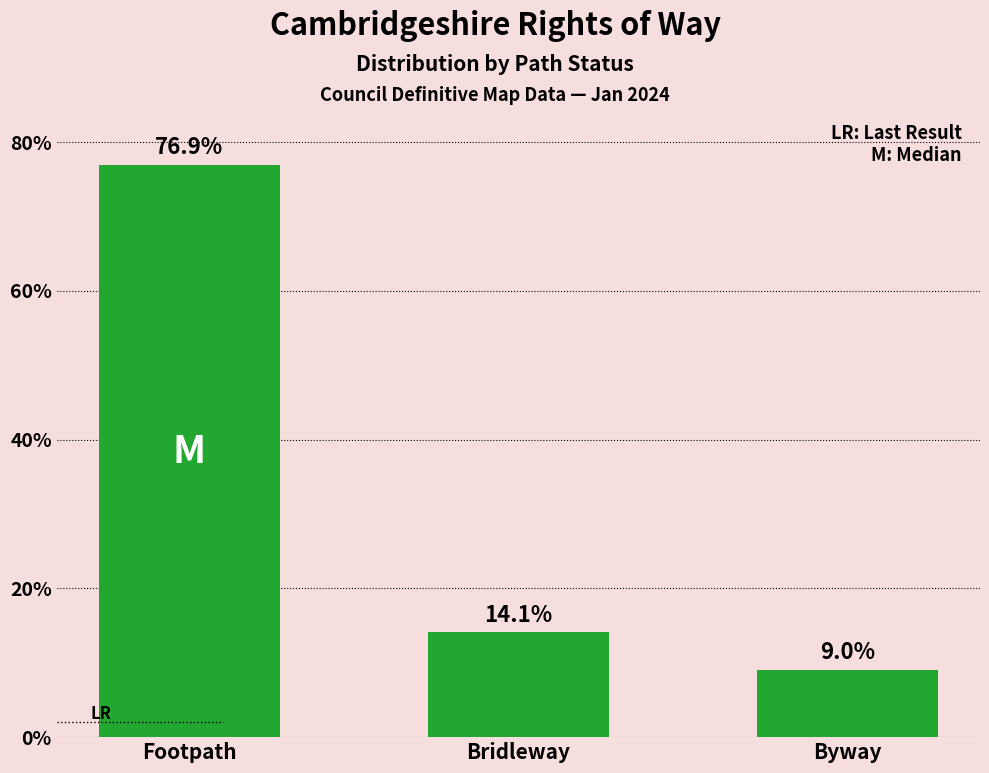

What is the change in value from Footpath to Bridleway?

-62.8